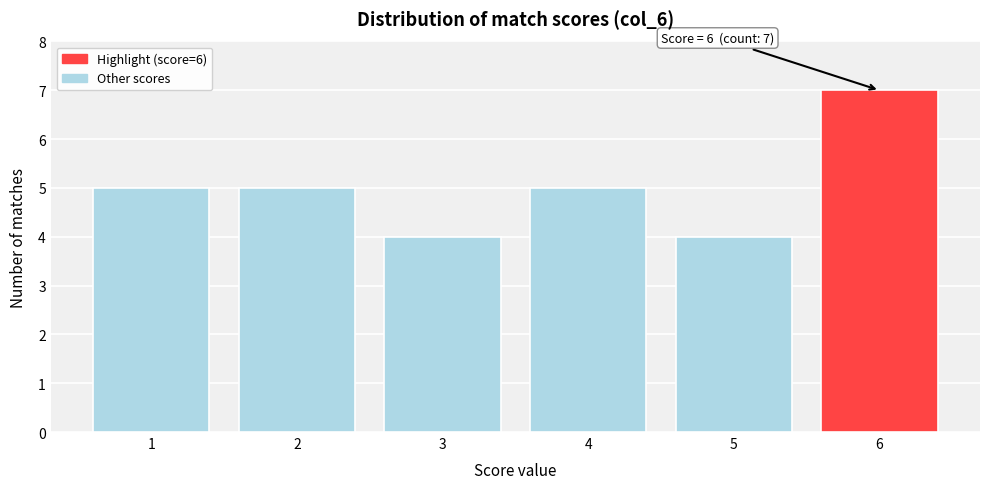

Reading right to left, list all the values displayed in this chart.

6=7	5=4	4=5	3=4	2=5	1=5